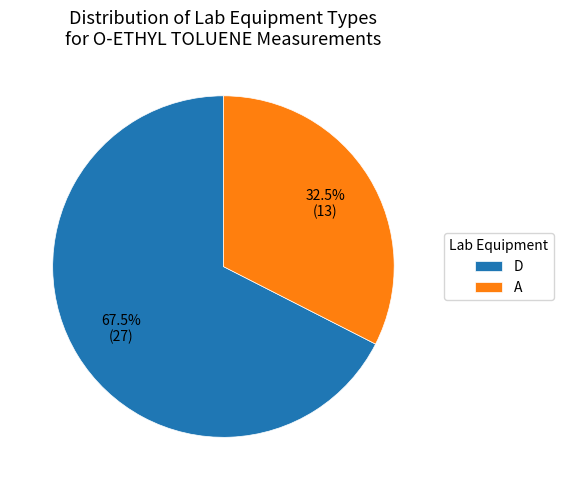

To the nearest percent, what is the difference between the largest and smallest slice percentages?

35%